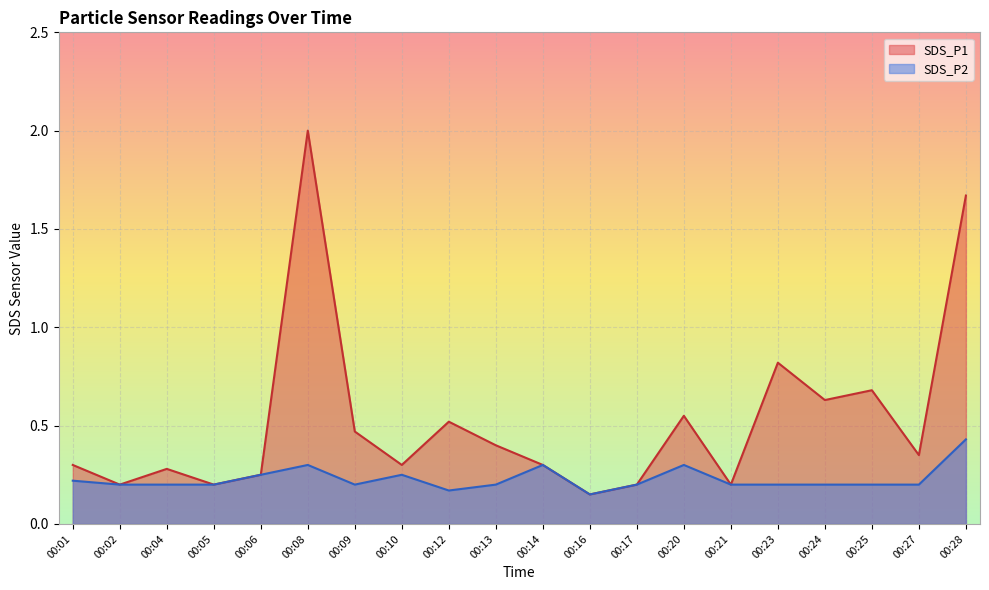

Which series changed the most between 00:02 and 00:06?

SDS_P1